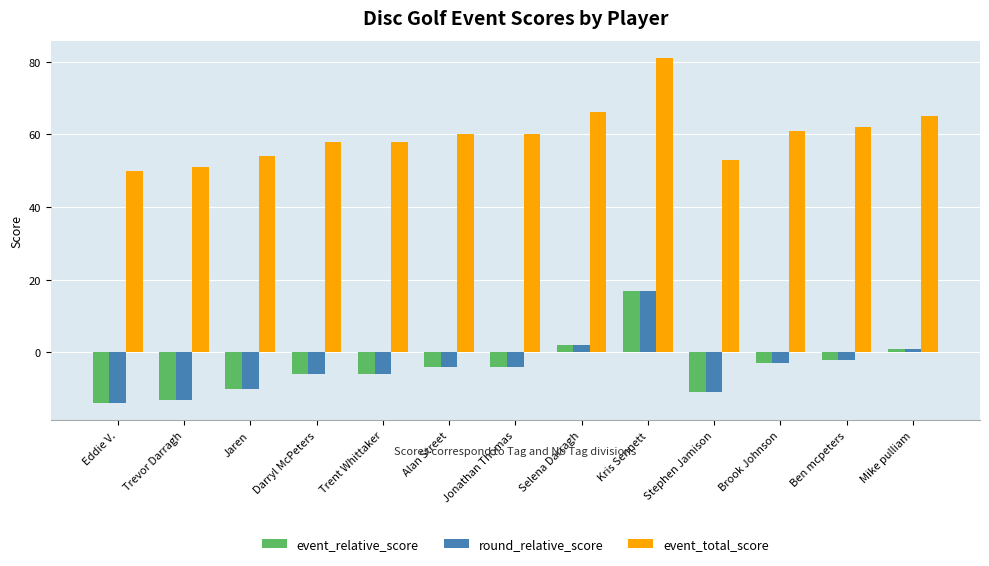

Is it true that event_relative_score equals -14 at Eddie V.?

True